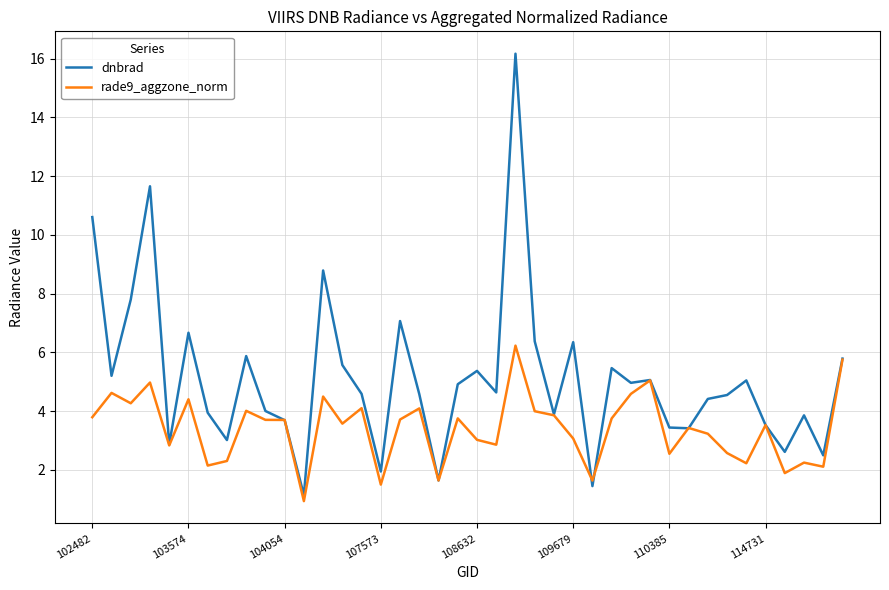

Which series has the largest total across all categories?

dnbrad